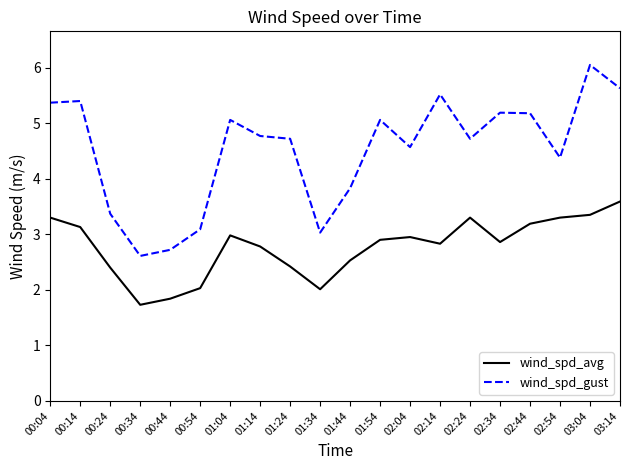

At which category does wind_spd_avg reach its first local peak?

01:04